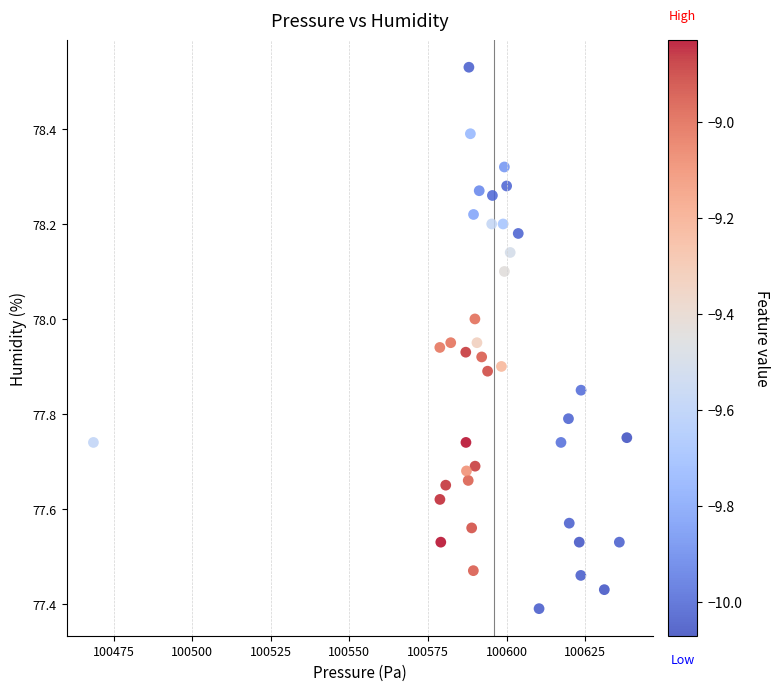

What is the range of Y values (max minus min)?

1.1